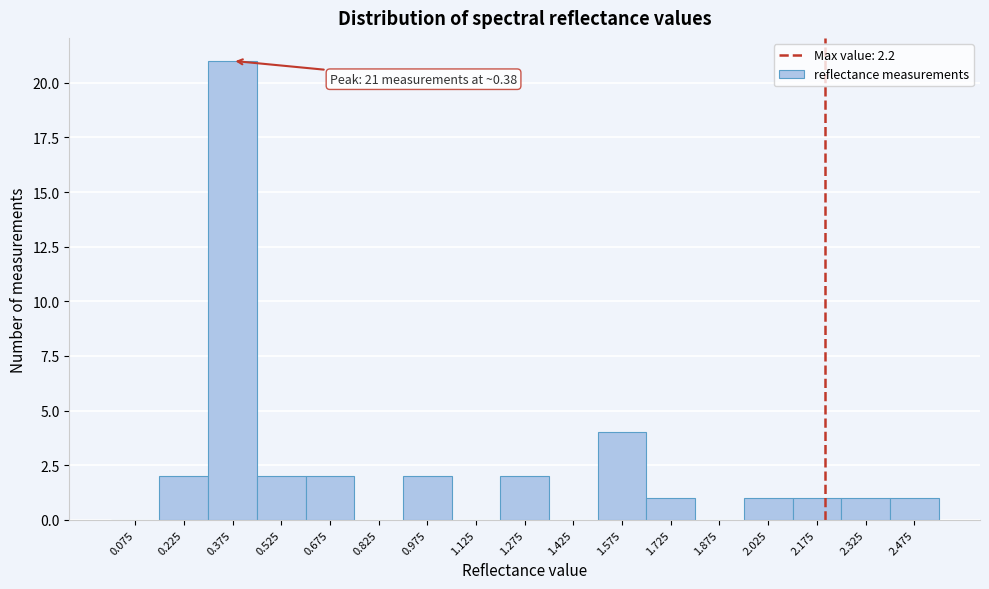

Over which range of the x-axis is the bar tallest?

0.30 to 0.45